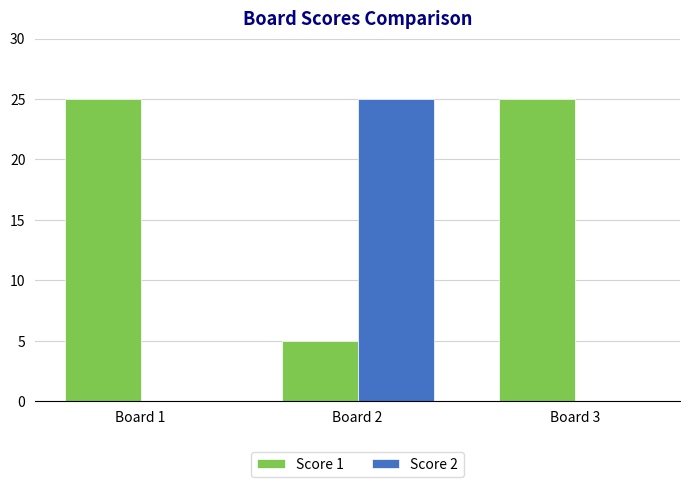

Count the number of categories in the chart.

3